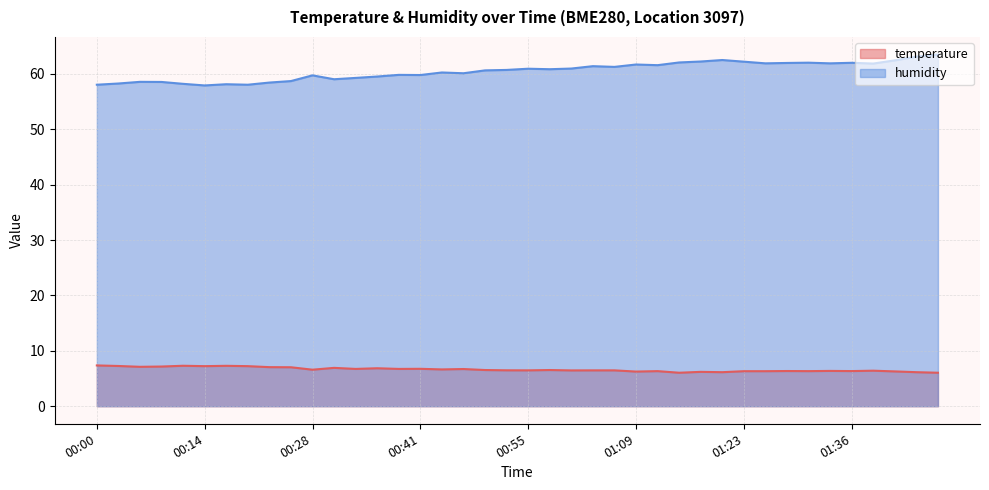

At 01:23, list the series in order from smallest to largest.

temperature, humidity